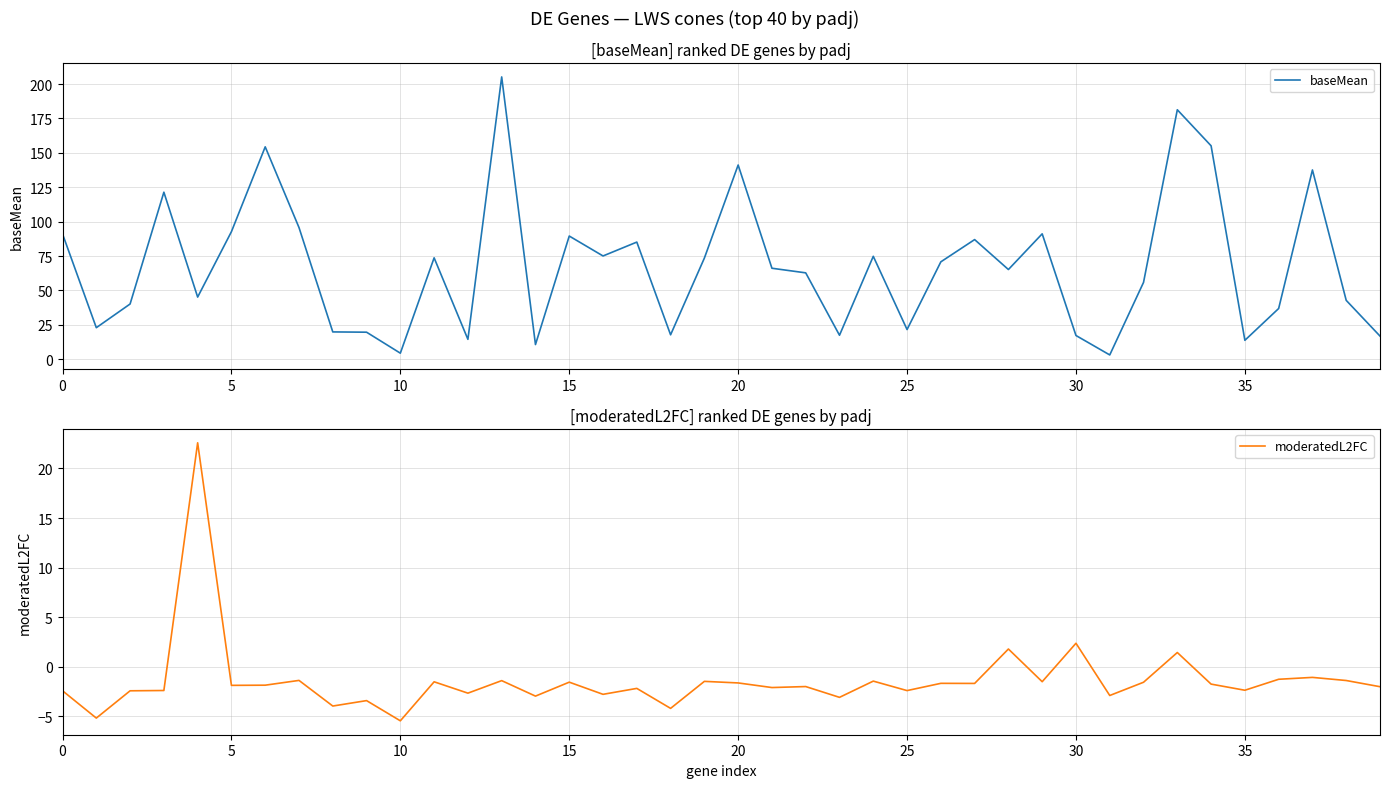

What is the sum of all moderatedL2FC values?

-54.4